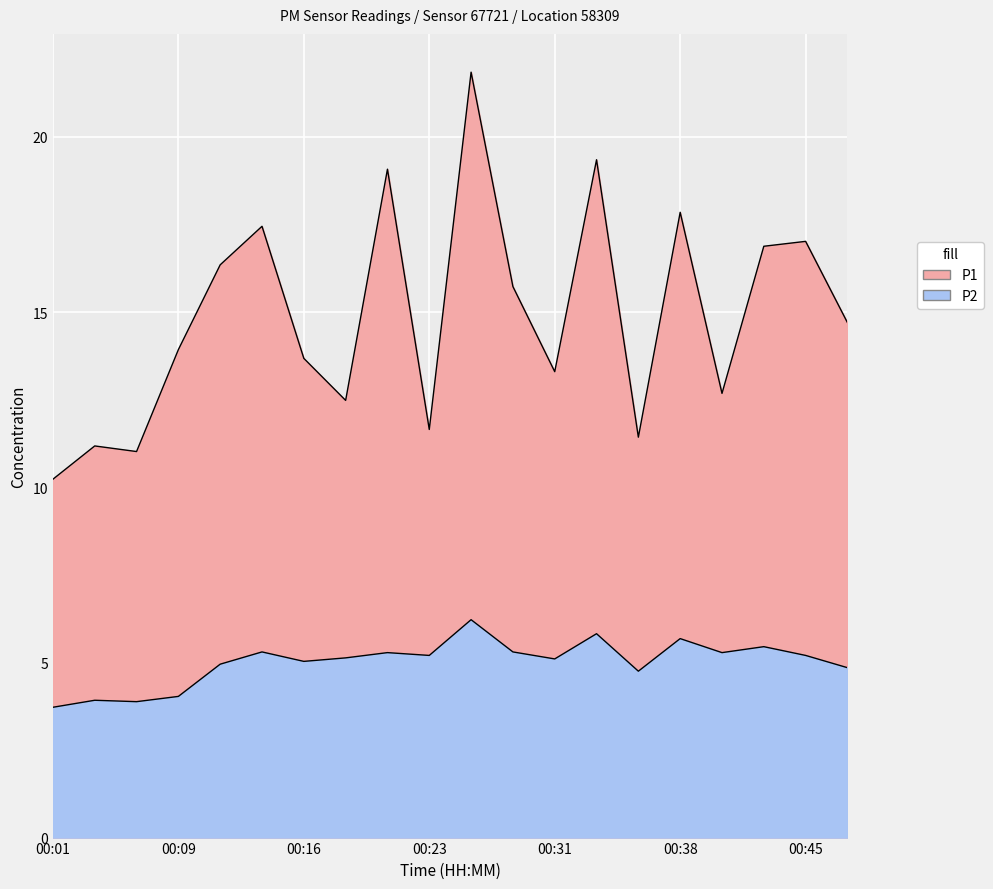

Is it true that P1 equals 14.7 at 00:48?

True